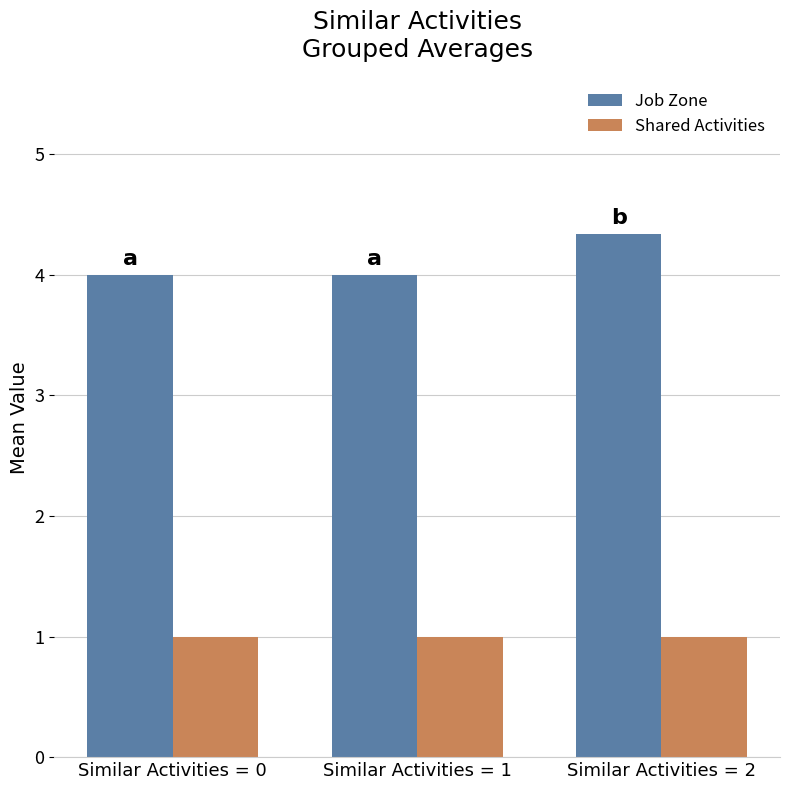

What is the difference between the Job Zone values at Similar Activities = 1 and Similar Activities = 2?

0.3